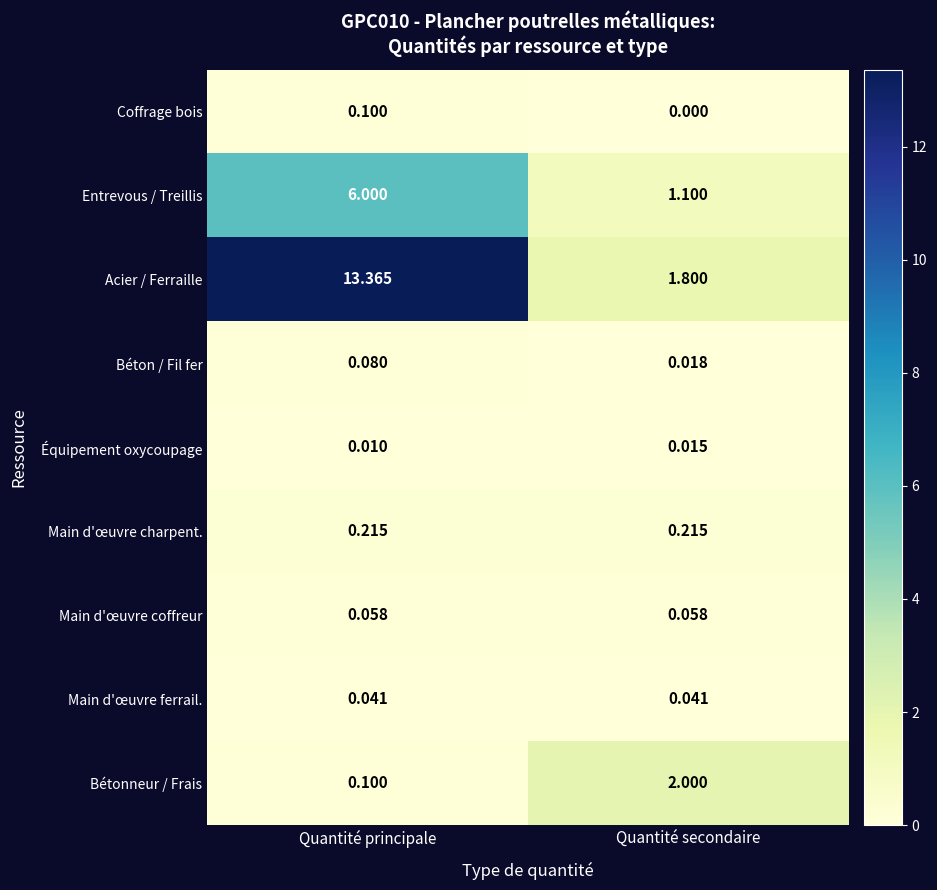

Rank the series by their maximum value, from lowest to highest.

Équipement oxycoupage, Main d'œuvre ferrail., Main d'œuvre coffreur, Béton / Fil fer, Coffrage bois, Main d'œuvre charpent., Bétonneur / Frais, Entrevous / Treillis, Acier / Ferraille